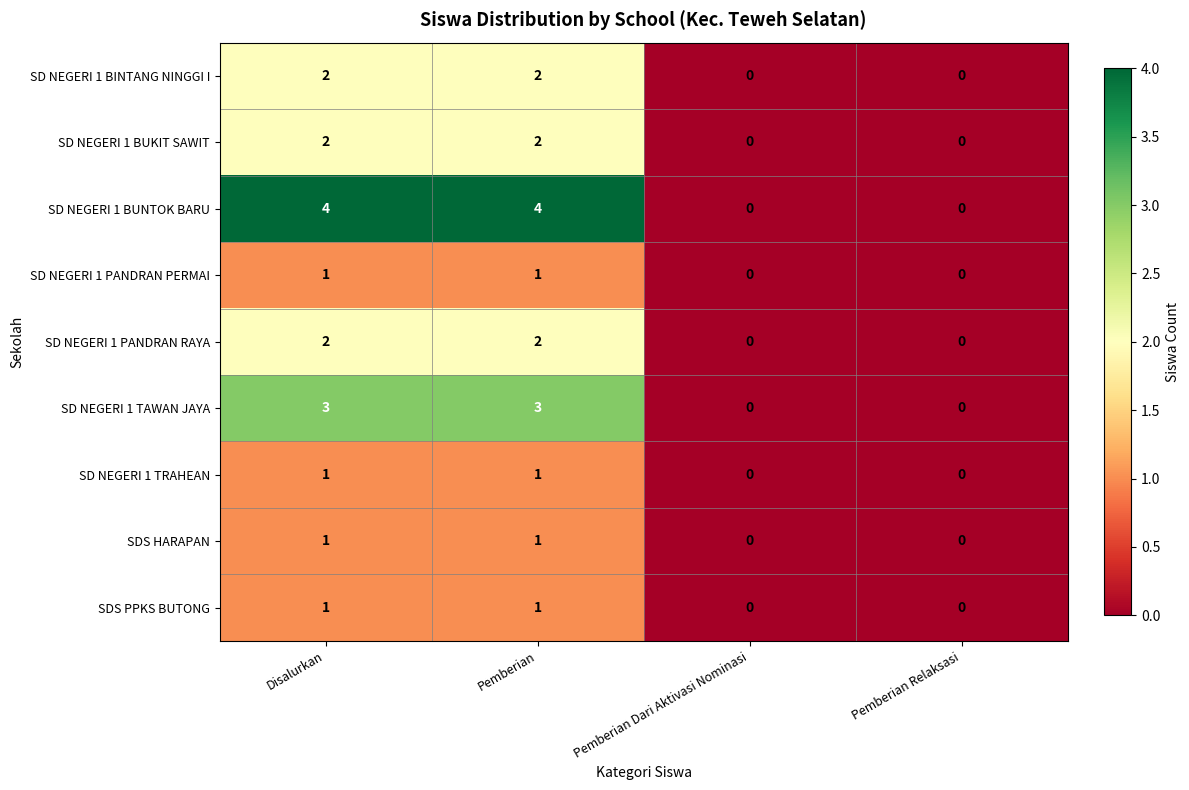

What is the greatest value displayed?

4